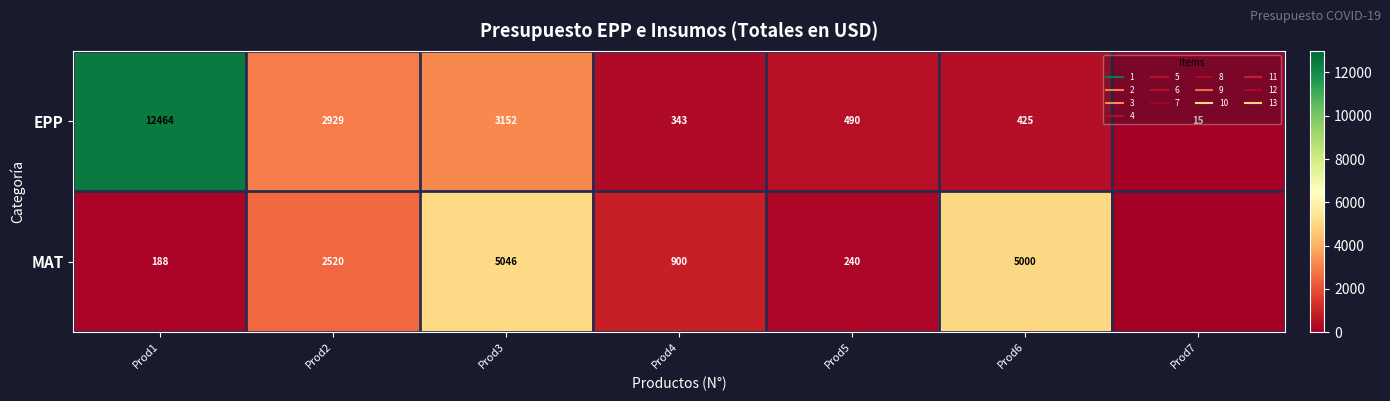

What is the difference between the second highest and second lowest values in the EPP series?

2809.0